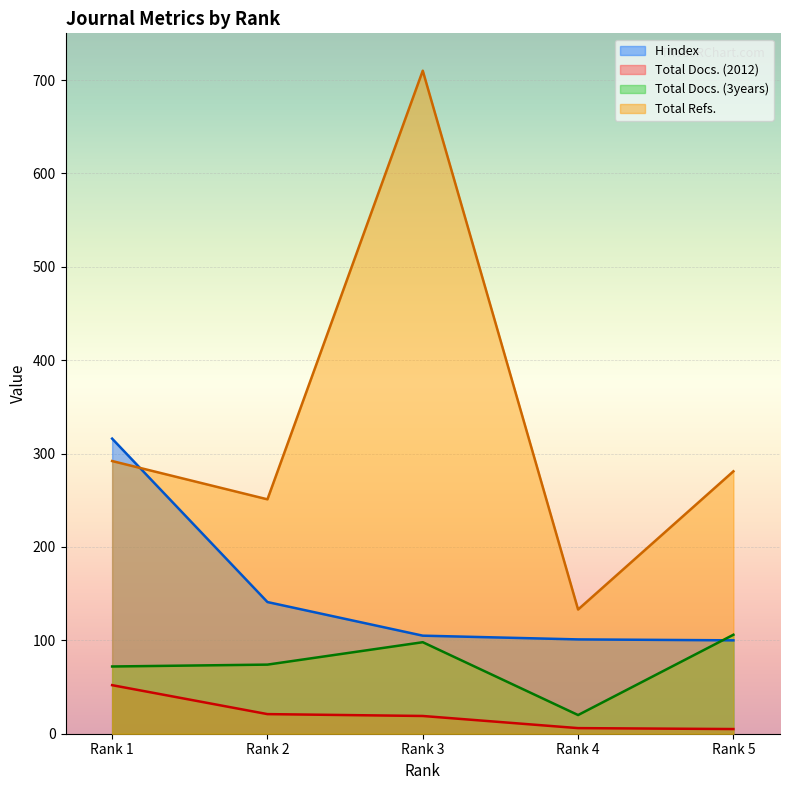

List the labels in order of Total Refs. value, largest first.

Rank 3, Rank 1, Rank 5, Rank 2, Rank 4